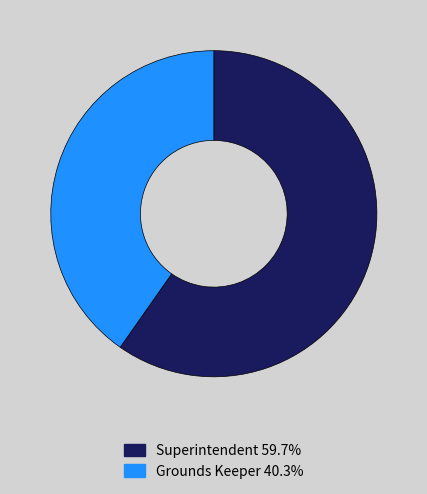

Count the number of slices in the pie.

2